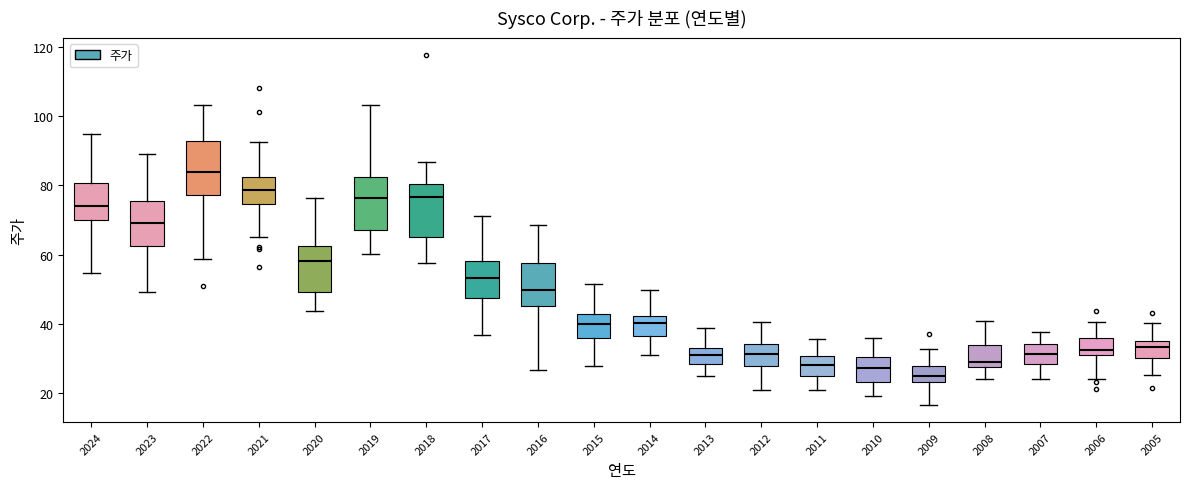

Reading left to right, transcribe this box plot: for each box, give where its median line is, the range the box spans, and where its two whiskers end, as read against the y-axis. The values are not printed on the chart, so give them approximately, as read against the axis.

2024: median 74, box 70 to 80, whiskers 54 to 94
2023: median 70, box 62 to 76, whiskers 50 to 90
2022: median 84, box 78 to 92, whiskers 58 to 104
2021: median 78, box 74 to 82, whiskers 66 to 92
2020: median 58, box 50 to 62, whiskers 44 to 76
2019: median 76, box 68 to 82, whiskers 60 to 104
2018: median 76, box 64 to 80, whiskers 58 to 86
2017: median 54, box 48 to 58, whiskers 36 to 72
2016: median 50, box 44 to 58, whiskers 26 to 68
2015: median 40, box 36 to 42, whiskers 28 to 52
2014: median 40, box 36 to 42, whiskers 30 to 50
2013: median 30, box 28 to 32, whiskers 24 to 38
2012: median 32, box 28 to 34, whiskers 20 to 40
2011: median 28, box 24 to 30, whiskers 20 to 36
2010: median 28, box 24 to 30, whiskers 18 to 36
2009: median 24 (inside the box), box 24 to 28, whiskers 16 to 32
2008: median 30, box 28 to 34, whiskers 24 to 40
2007: median 32, box 28 to 34, whiskers 24 to 38
2006: median 32, box 30 to 36, whiskers 24 to 40
2005: median 34, box 30 to 36, whiskers 26 to 40